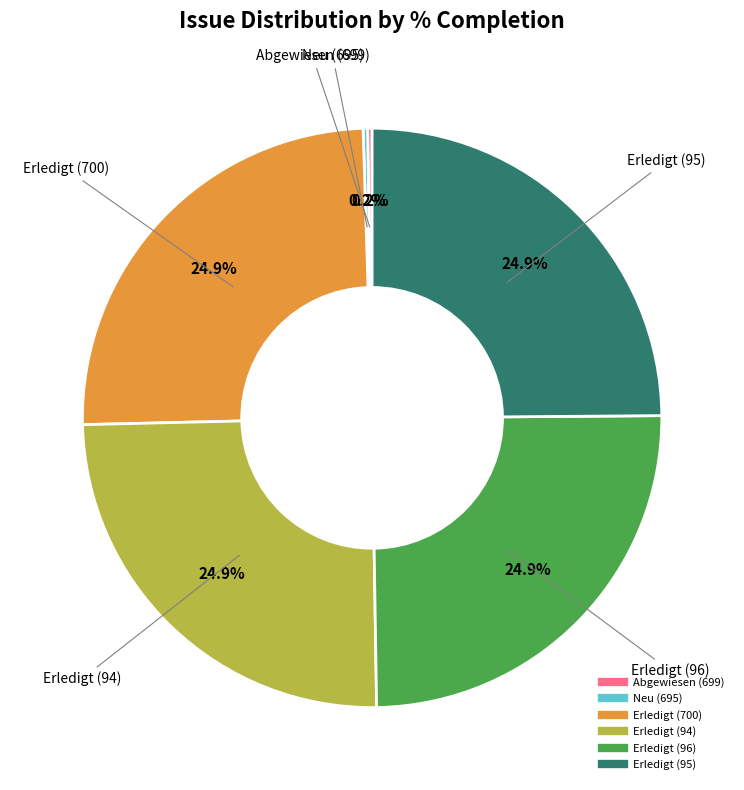

Is there a majority slice in this chart?

No